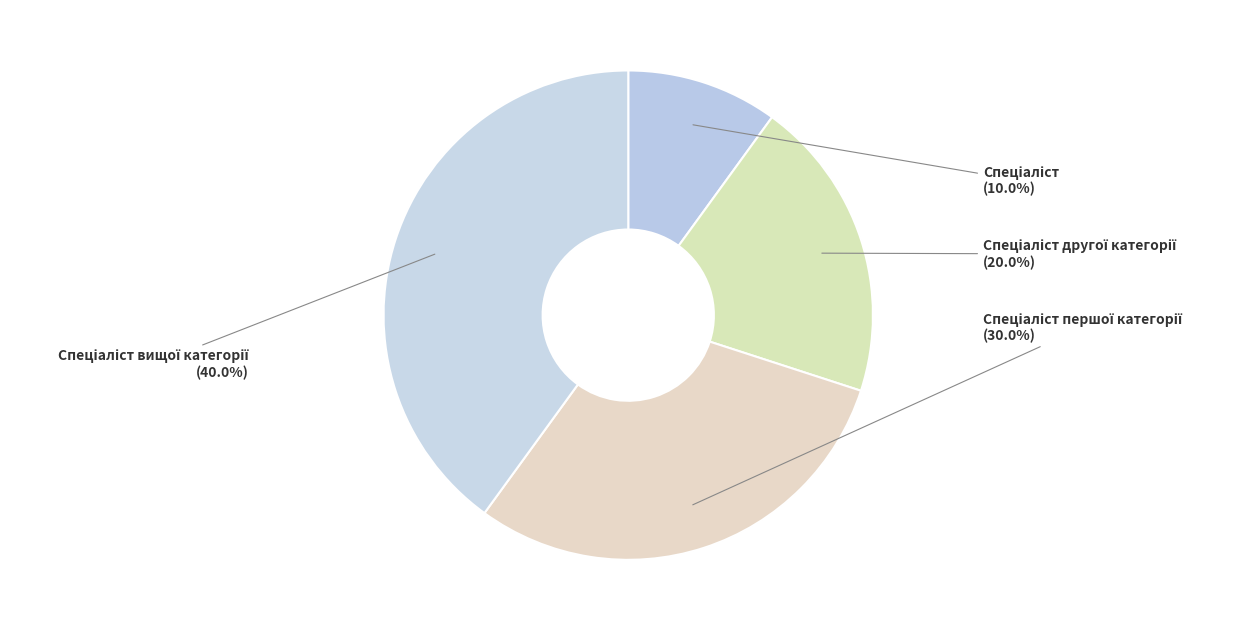

Is there any slice that represents more than half of the pie?

No